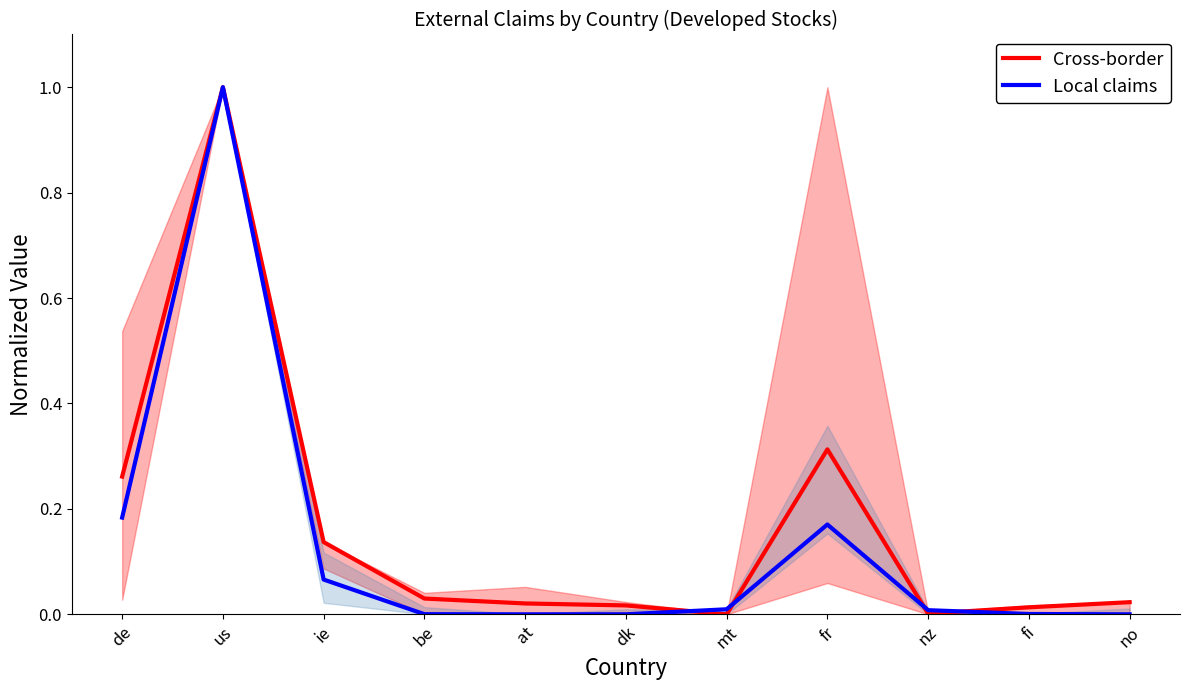

Which series has the widest spread of values?

Cross-border